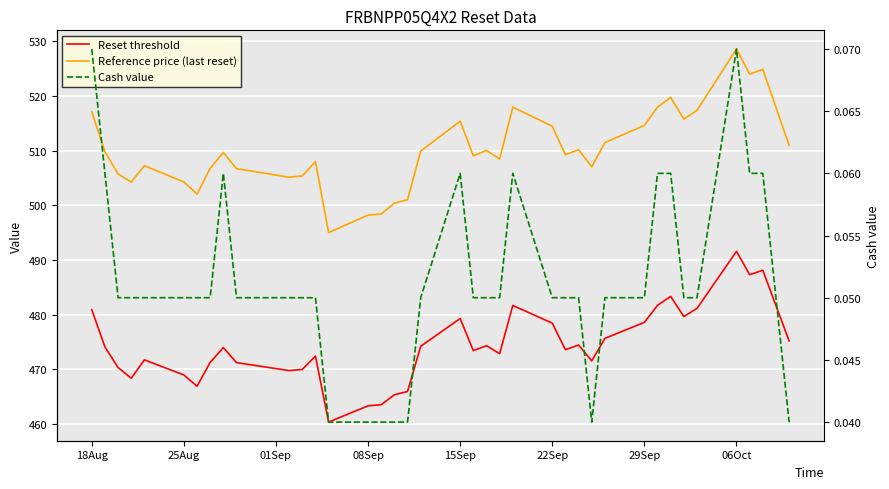

How many data points in Reference price (last reset) are less than 509?

17